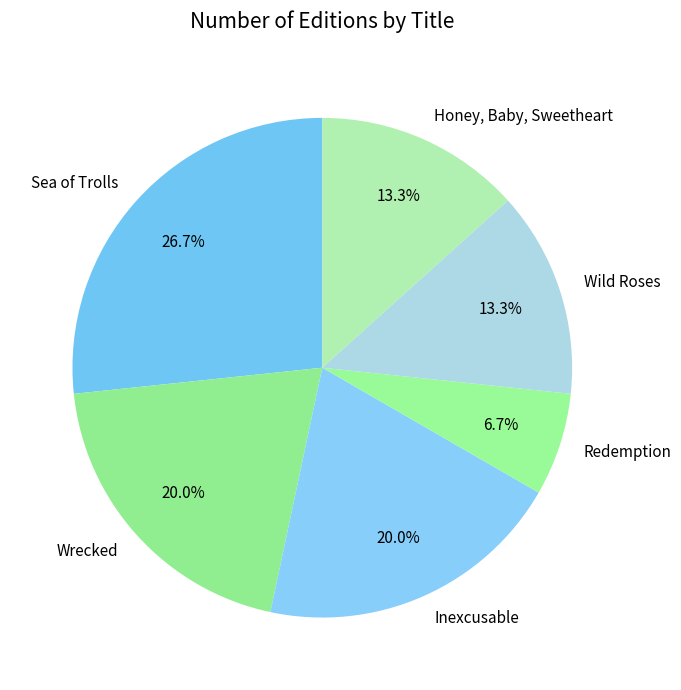

Which category has the biggest portion of the pie?

Sea of Trolls